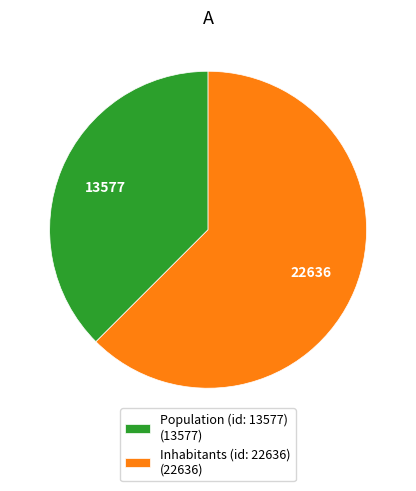

Does Inhabitants (id: 22636) account for over 50% of the chart?

Yes